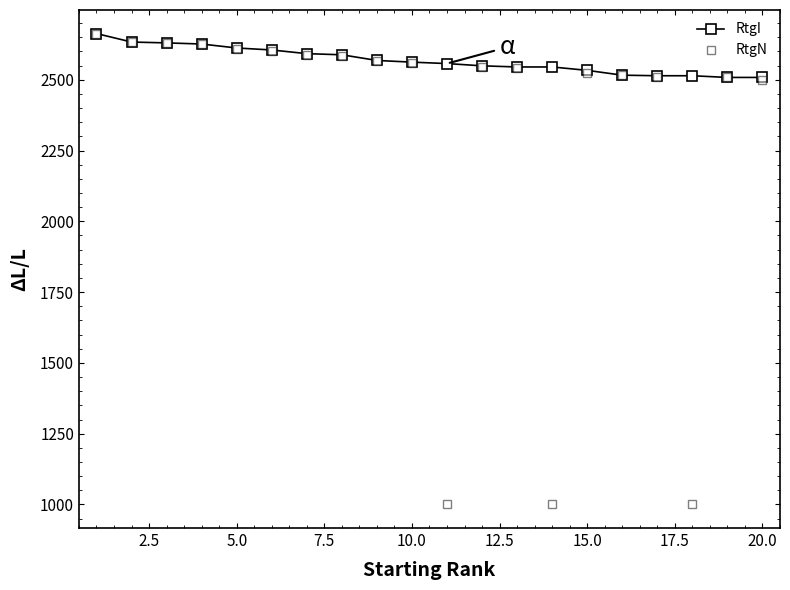

What is the smallest value displayed?

1000